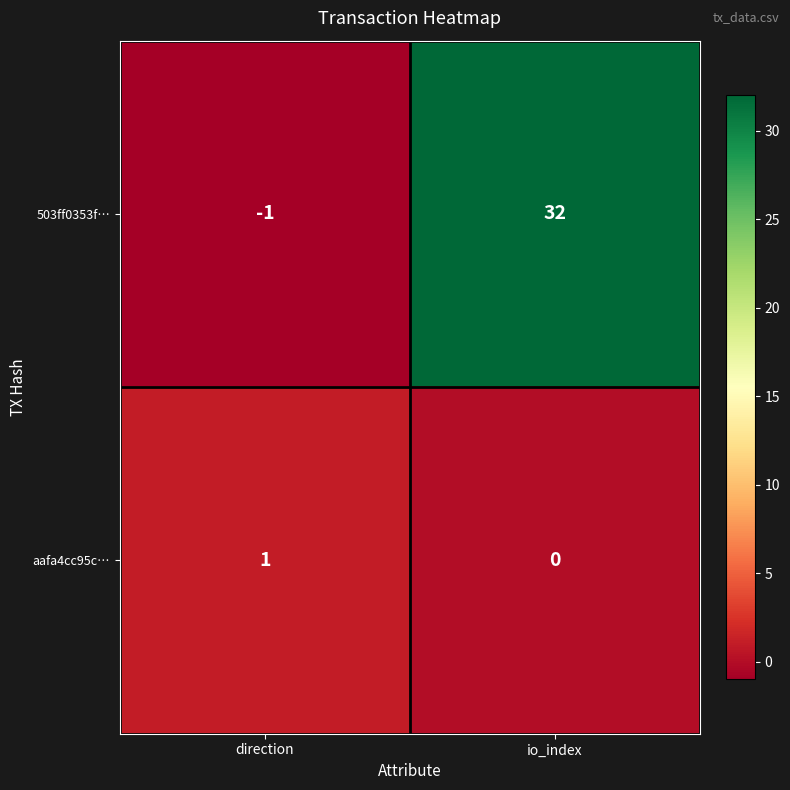

Which series has the largest total across all categories?

503ff0353f…